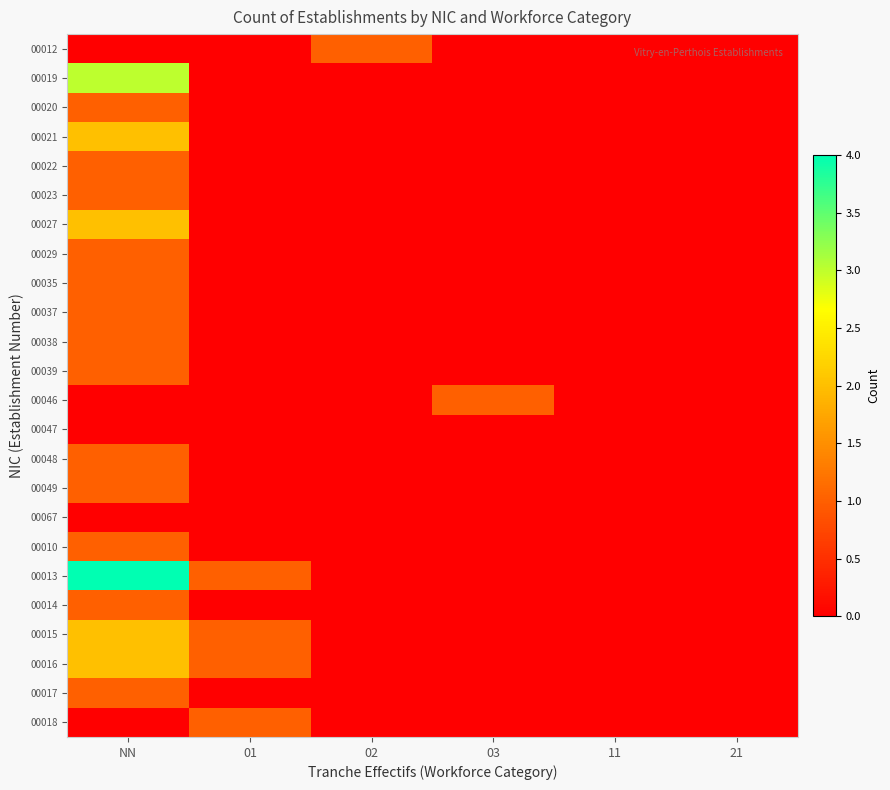

How many distinct data groups are displayed?

24